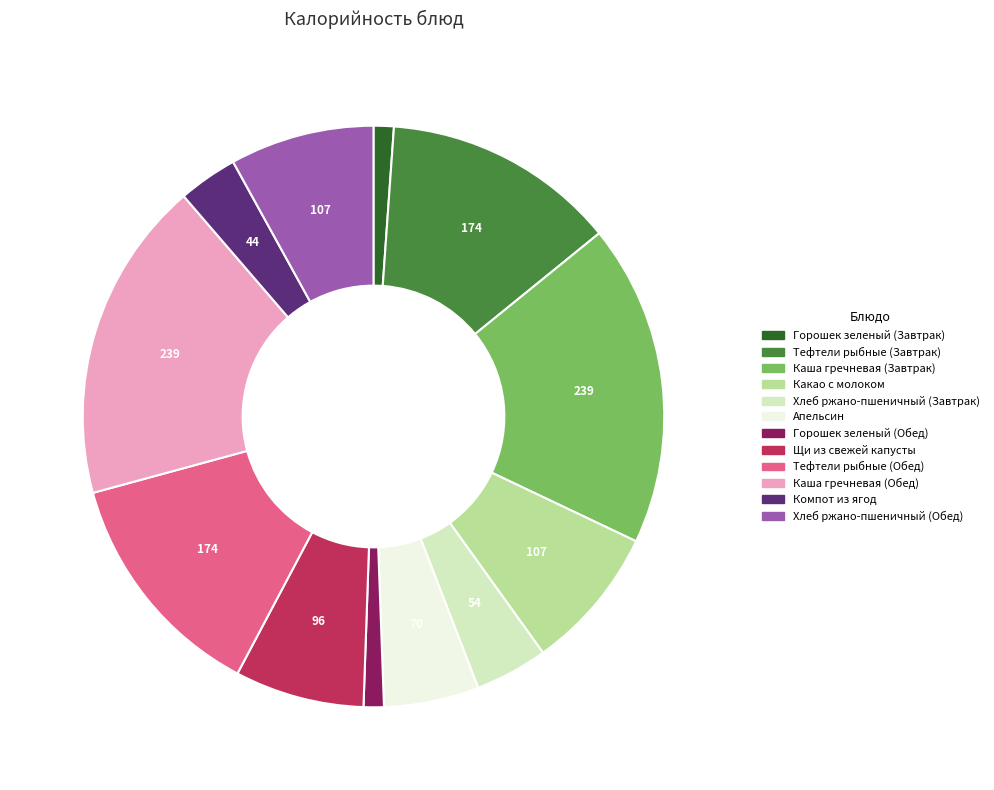

Combined, do Горошек зеленый (Завтрак) and Хлеб ржано-пшеничный (Завтрак) account for over 50%?

No